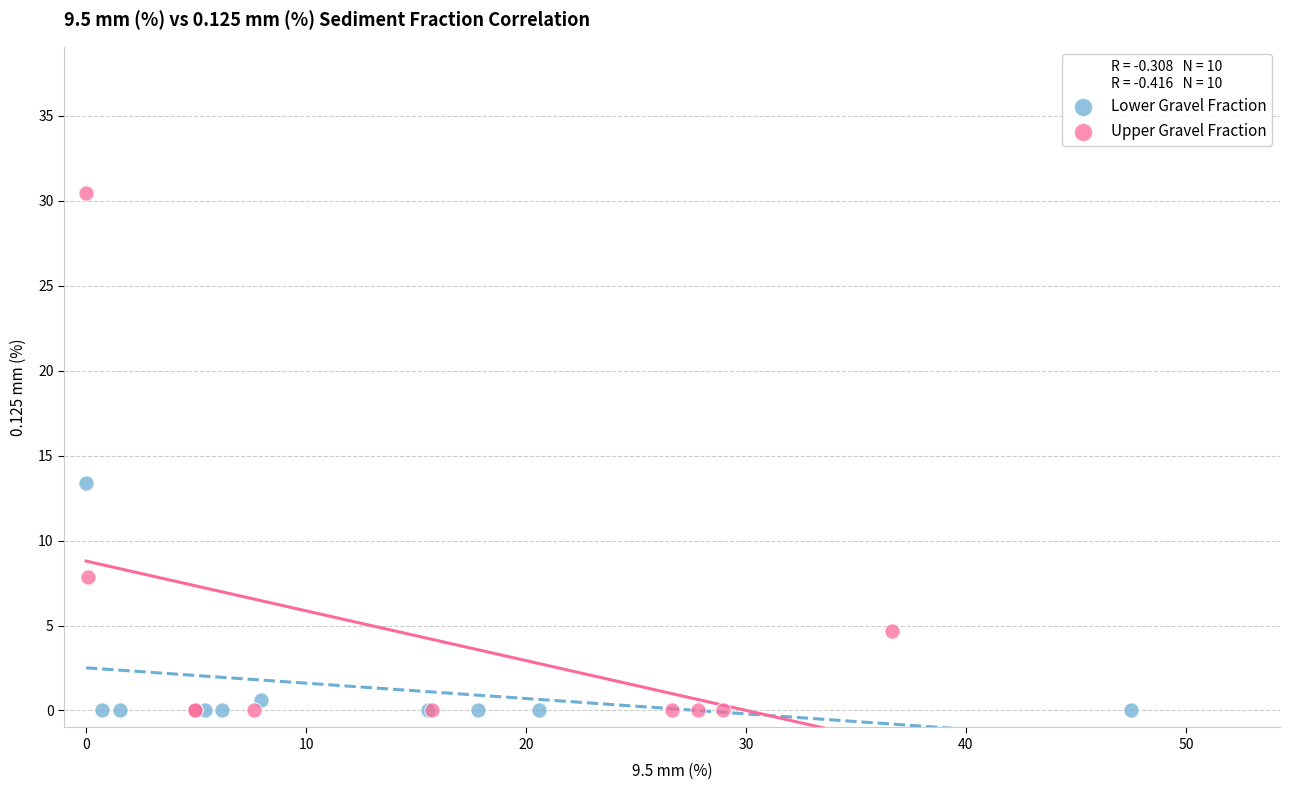

Which series contains the highest Y value?

Upper Gravel Fraction